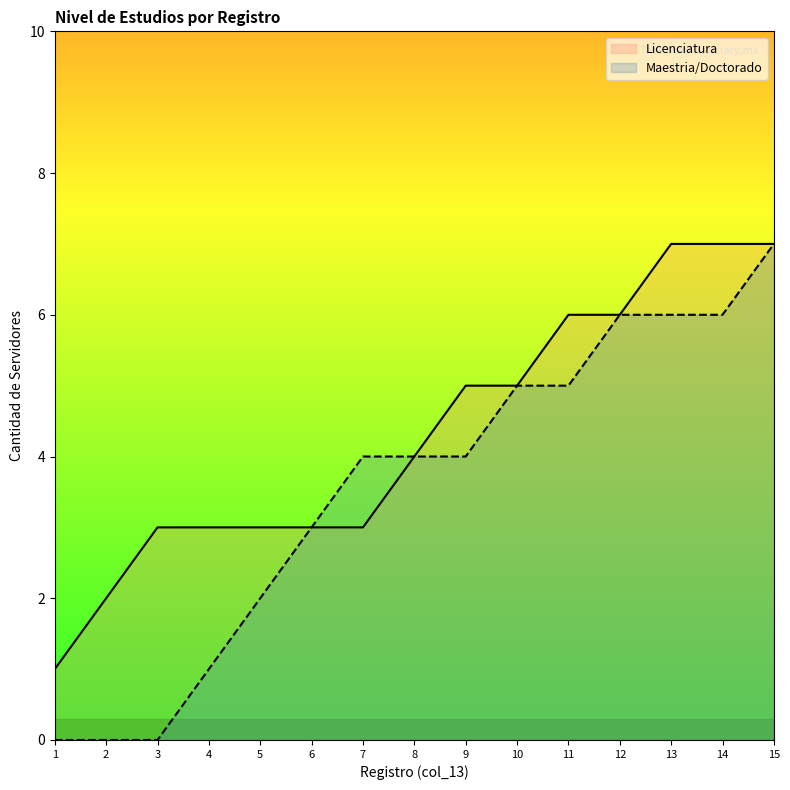

Rank the series by their average value, from highest to lowest.

Licenciatura, Maestria/Doctorado